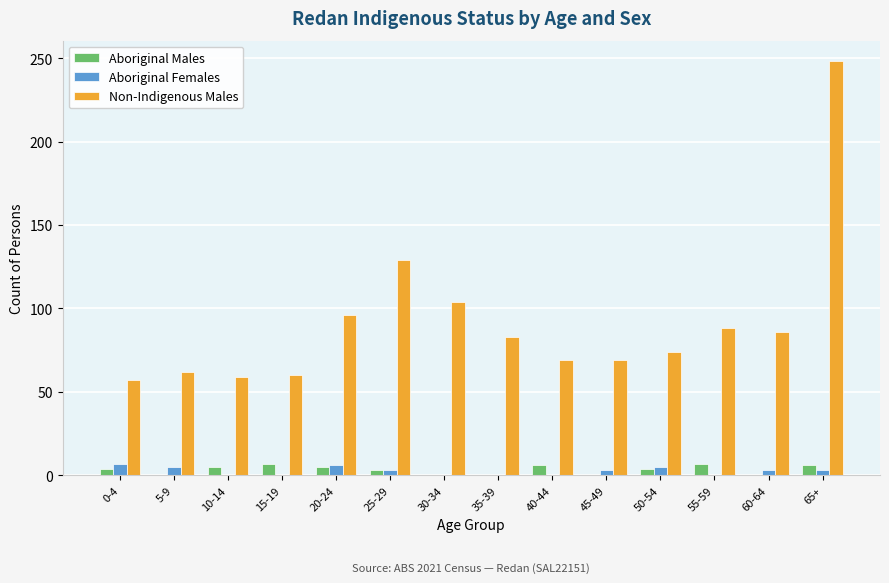

How many groups of bars are there?

14